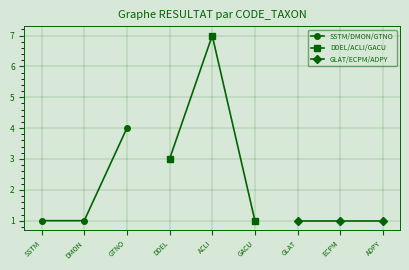

What is the average value of the GLAT/ECPM/ADPY series?

1